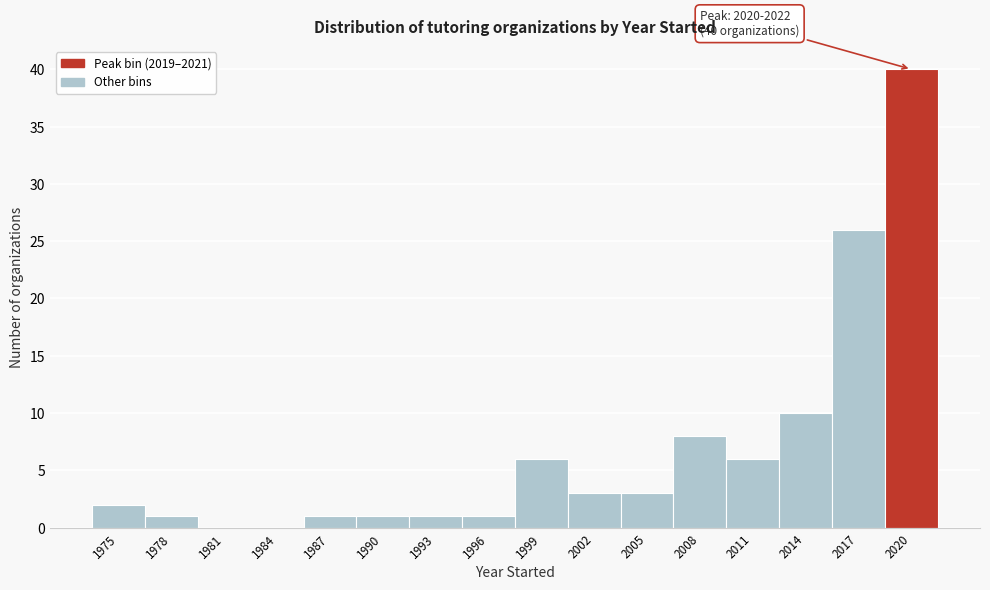

Reading left to right, list all the values displayed in this chart.

1975=2	1978=1	1981=0	1984=0	1987=1	1990=1	1993=1	1996=1	1999=6	2002=3	2005=3	2008=8	2011=6	2014=10	2017=26	2020=40